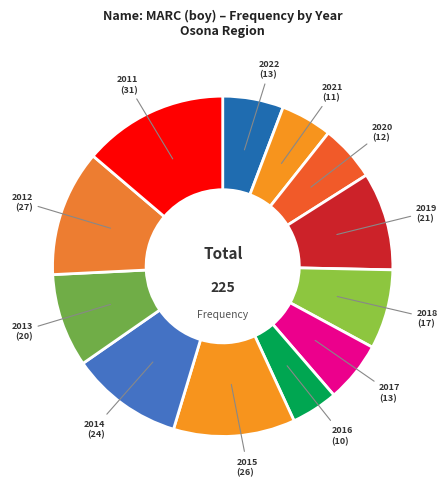

Combined, do 2021 (11) and 2022 (13) account for over 50%?

No